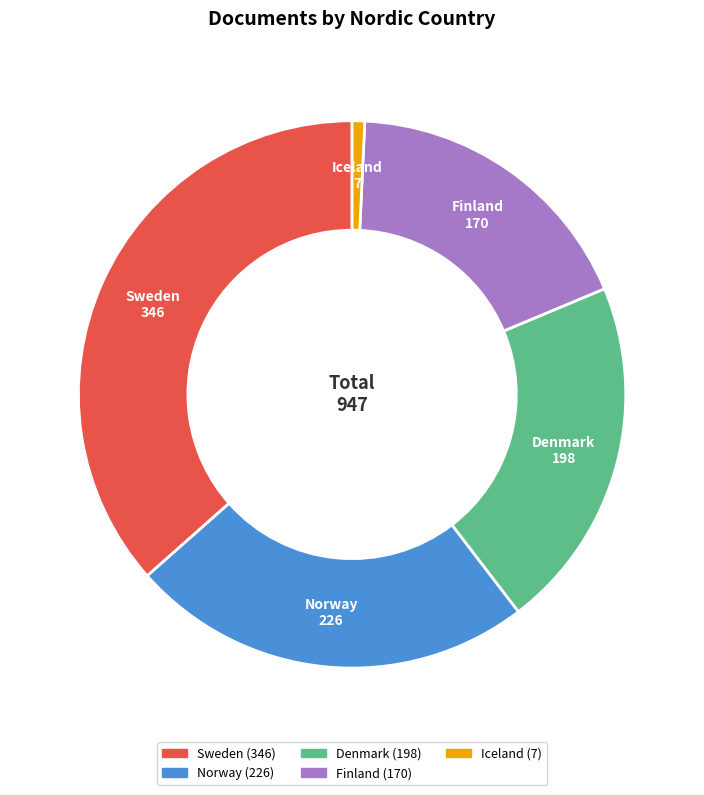

Is there a majority slice in this chart?

No